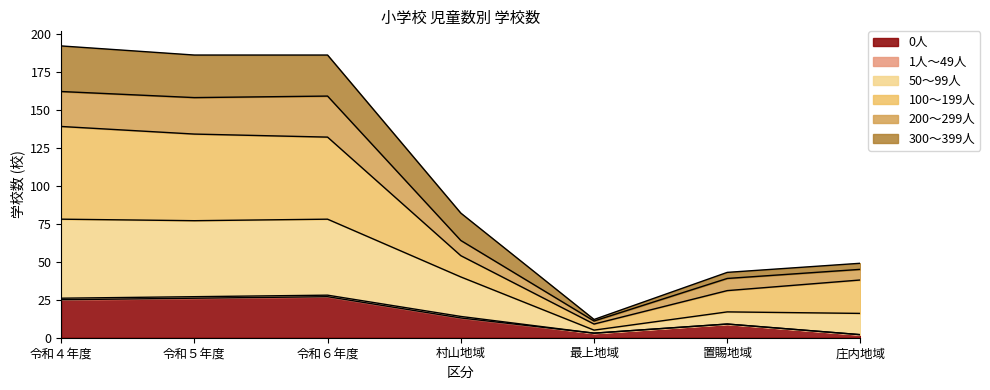

How many lines are shown in the chart?

6